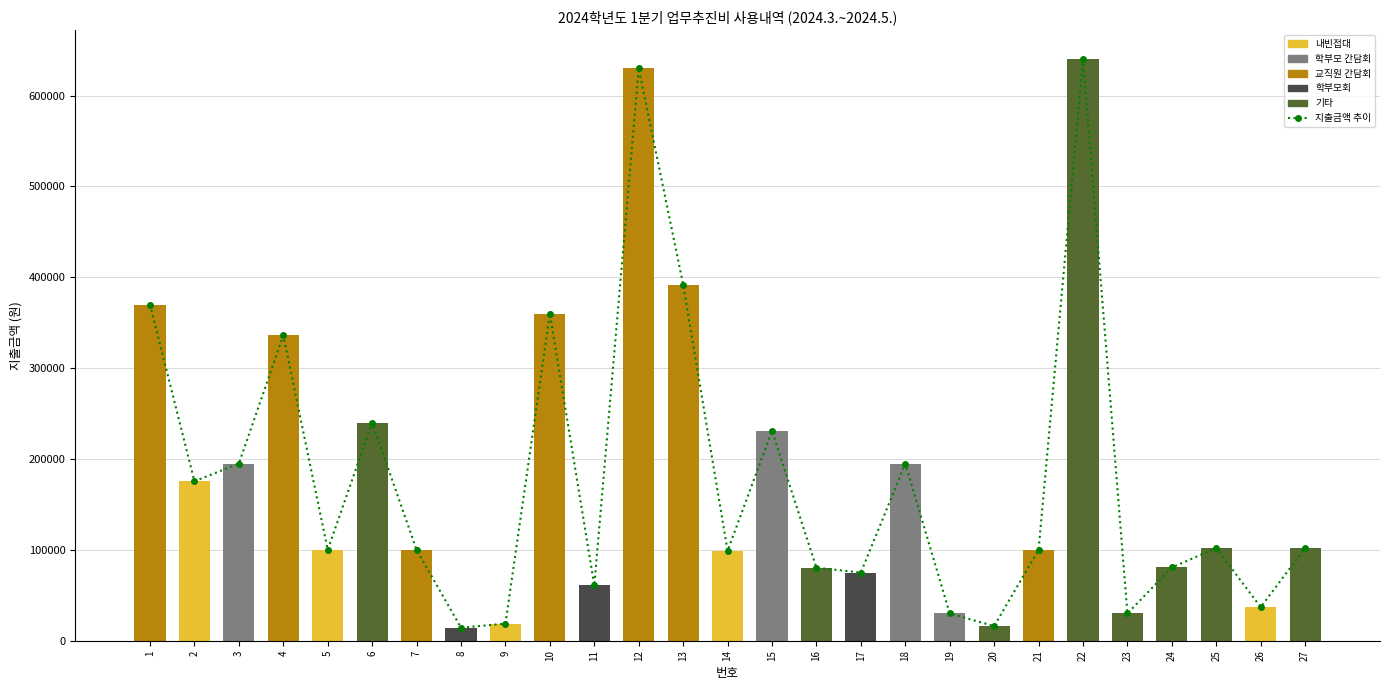

Between 27 and 15, which is larger?

15